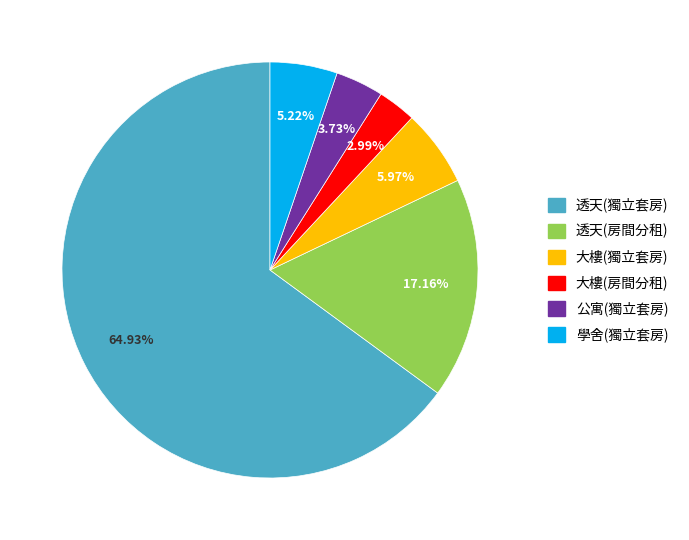

What is the smallest slice in the pie chart?

大樓(房間分租)